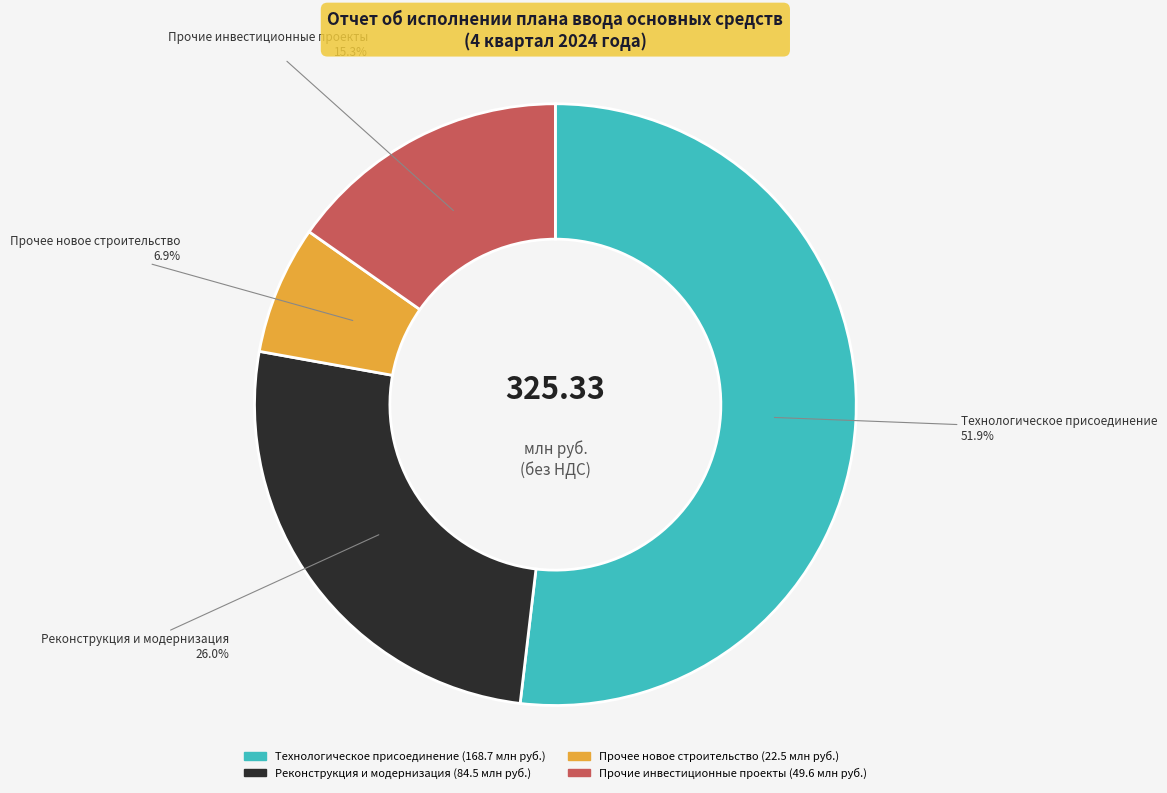

How many segments does this pie chart have?

4